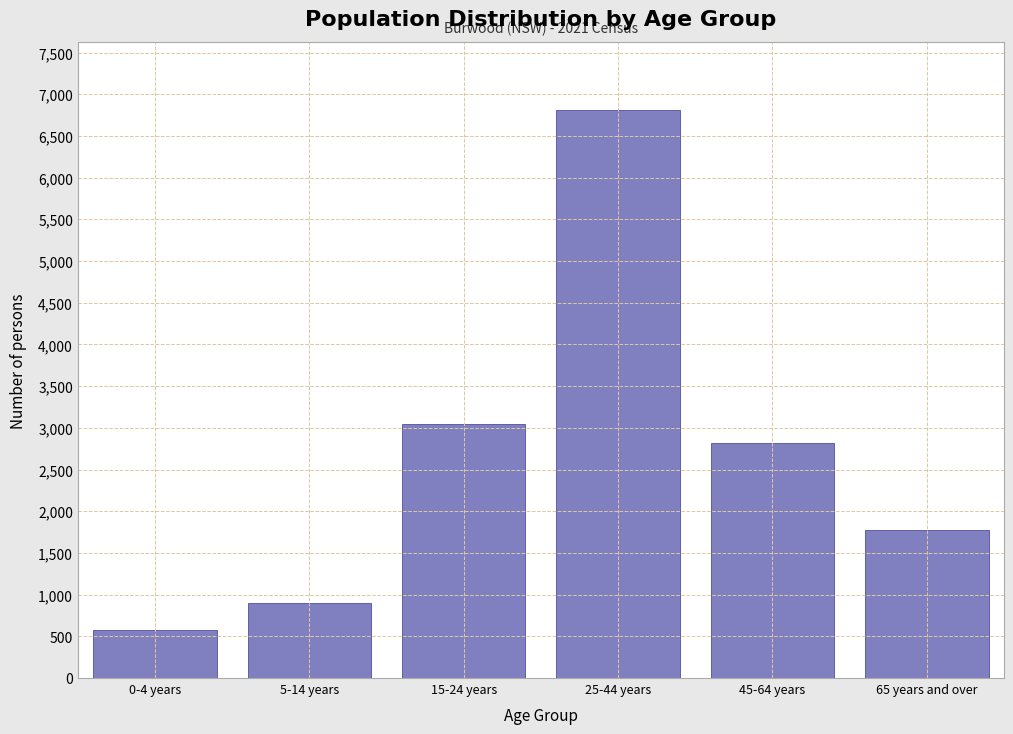

Reading right to left, list all the values displayed in this chart.

1779	2821	6812	3050	897	581